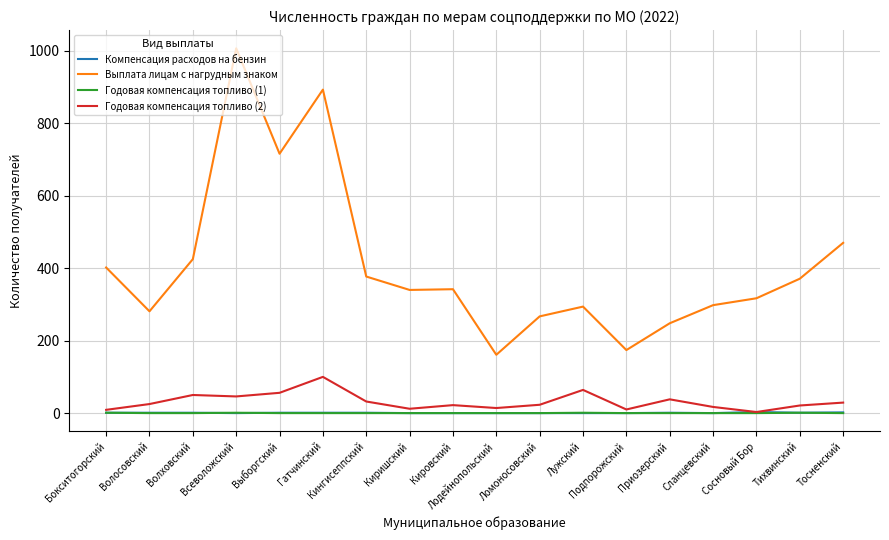

Is it true that Годовая компенсация топливо (2) equals 14 at Волховский?

False